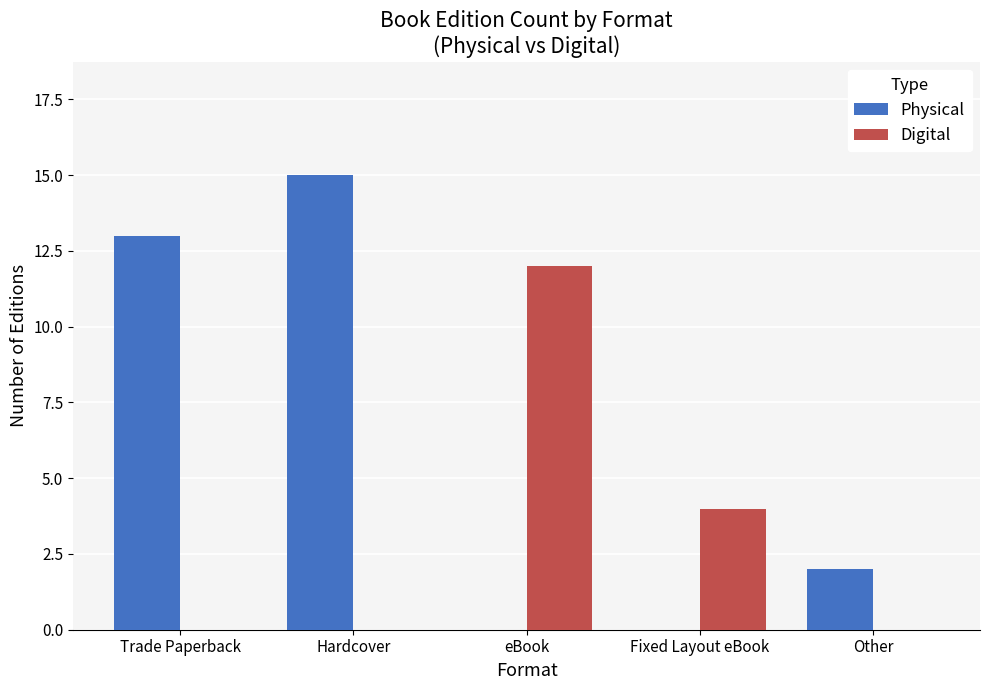

What is the sum of the Physical values at Trade Paperback and Other?

15